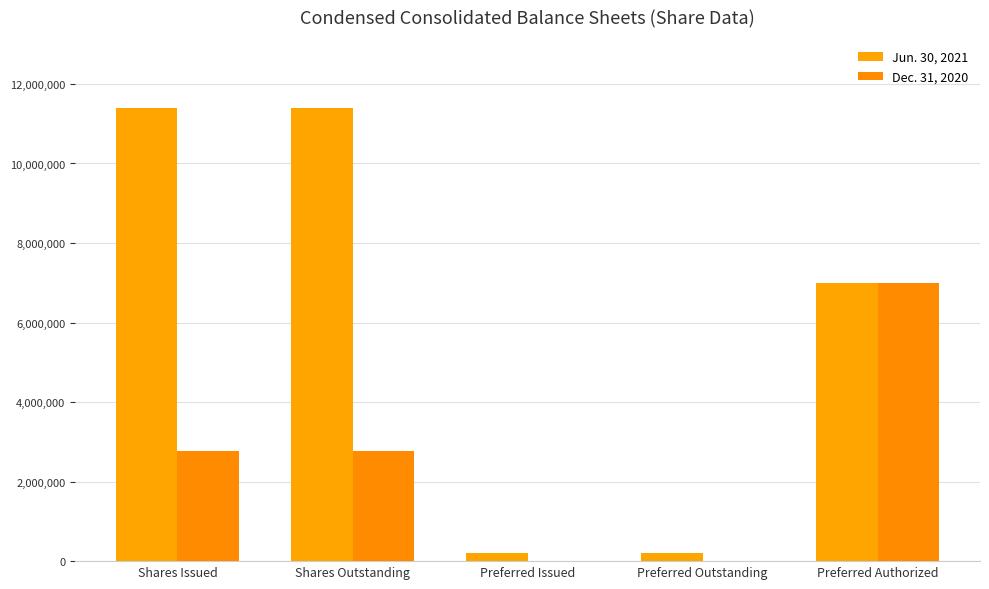

Reading left to right, extract all data points from this chart.

Jun. 30, 2021: Shares Issued=11398698	Shares Outstanding=11398698	Preferred Issued=200000	Preferred Outstanding=200000	Preferred Authorized=7000000
Dec. 31, 2020: Shares Issued=2774502	Shares Outstanding=2774502	Preferred Issued=0	Preferred Outstanding=0	Preferred Authorized=7000000